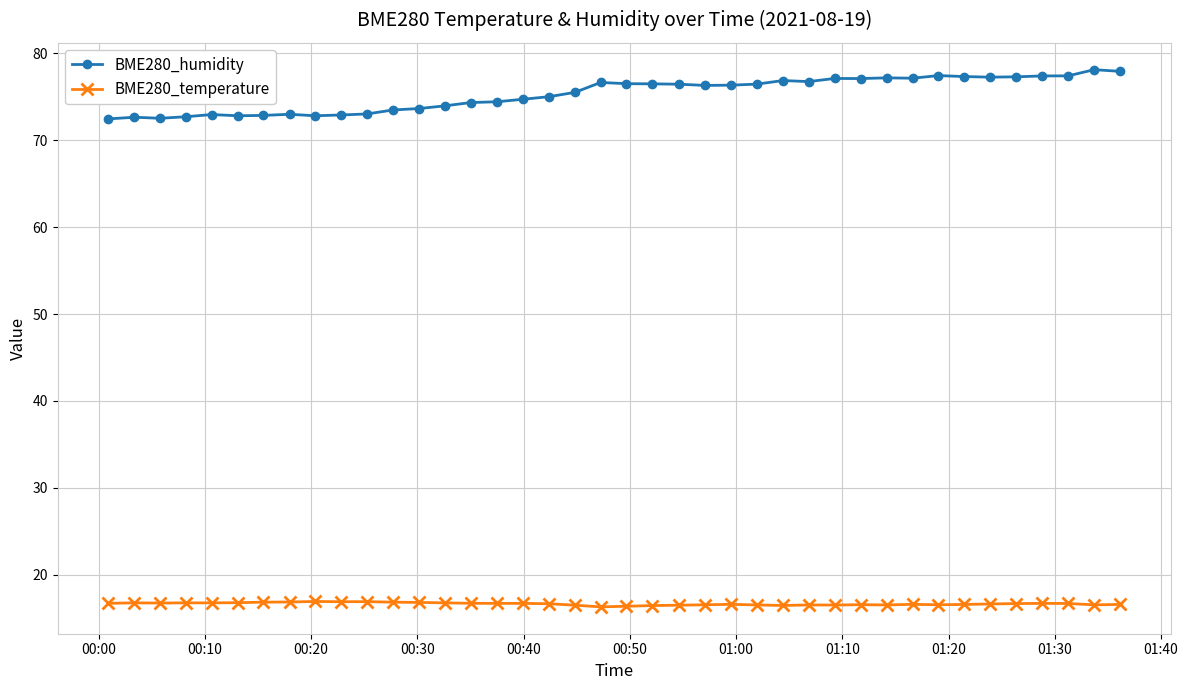

Which series has the largest total across all categories?

BME280_humidity